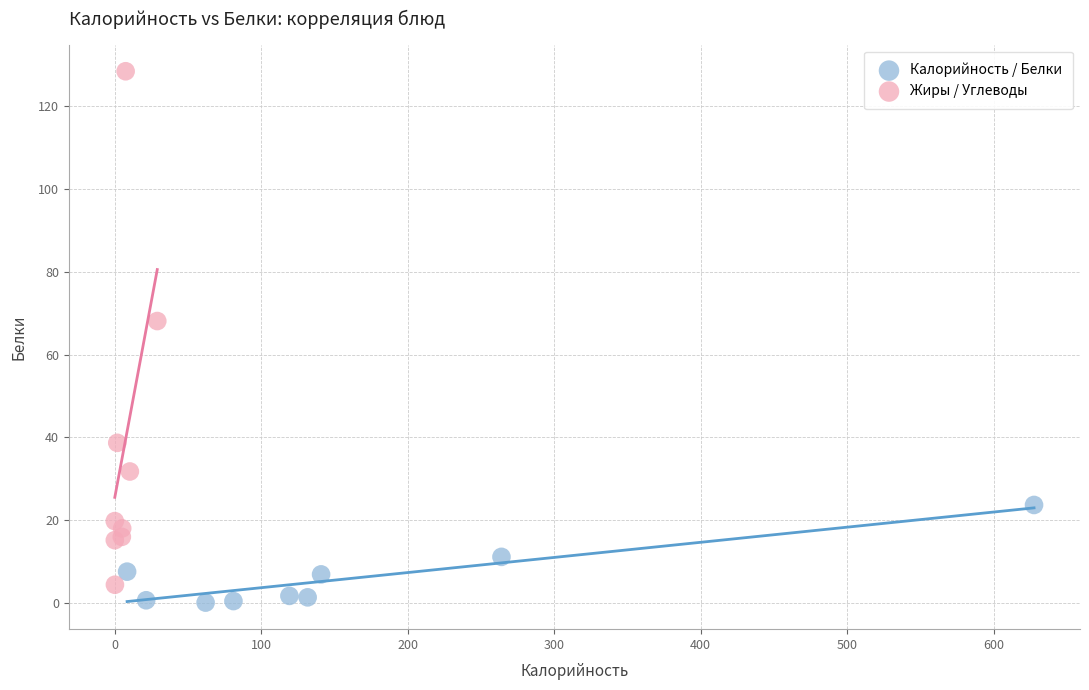

Which series reaches the maximum Y coordinate?

Жиры / Углеводы